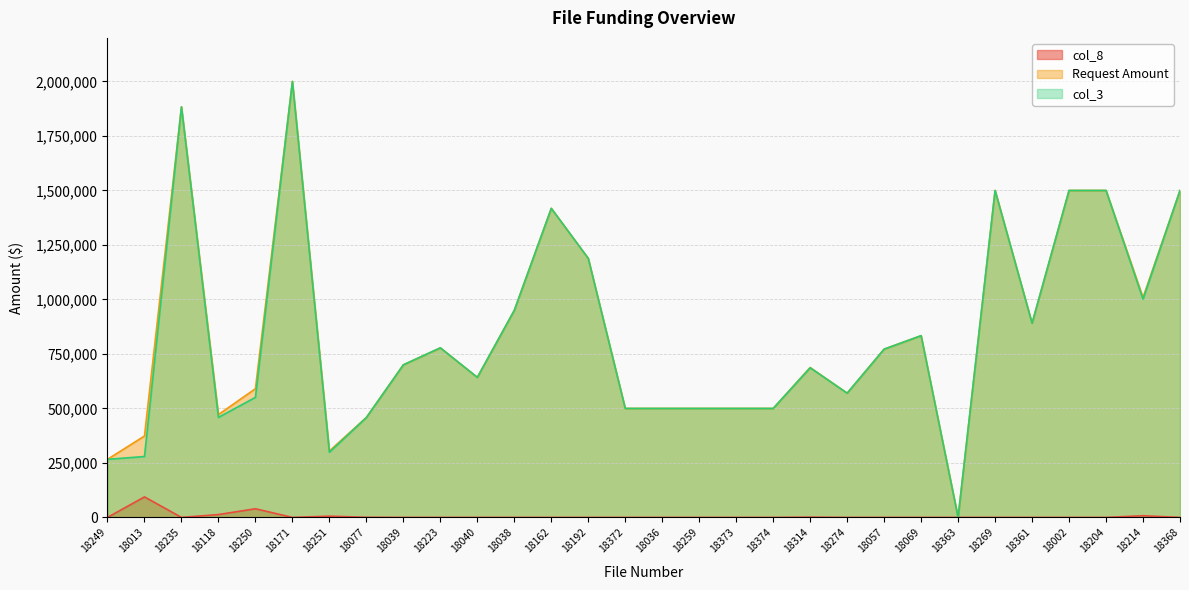

Reading left to right, list all the values displayed in this chart.

col_8: 0	94178	0	13110	39738	0	5715	588	0	0	0	0	0	0	0	0	0	0	0	1239	0	0	0	0	0	0	0	0	7754	0
Request Amount: 266484	373500	1883683	471893	590473	2000000	304668	458635	700000	777900	642500	950000	1417843	1188287	500000	500000	500000	500000	500000	687666	570000	772000	833805	0	1500000	890850	1500000	1500000	1009000	1500000
col_3: 266484	279322	1883683	458783	550735	2000000	298953	458047	700000	777900	642500	950000	1417843	1188287	500000	500000	500000	500000	500000	686427	570000	772000	833805	0	1500000	890850	1500000	1500000	1001246	1500000